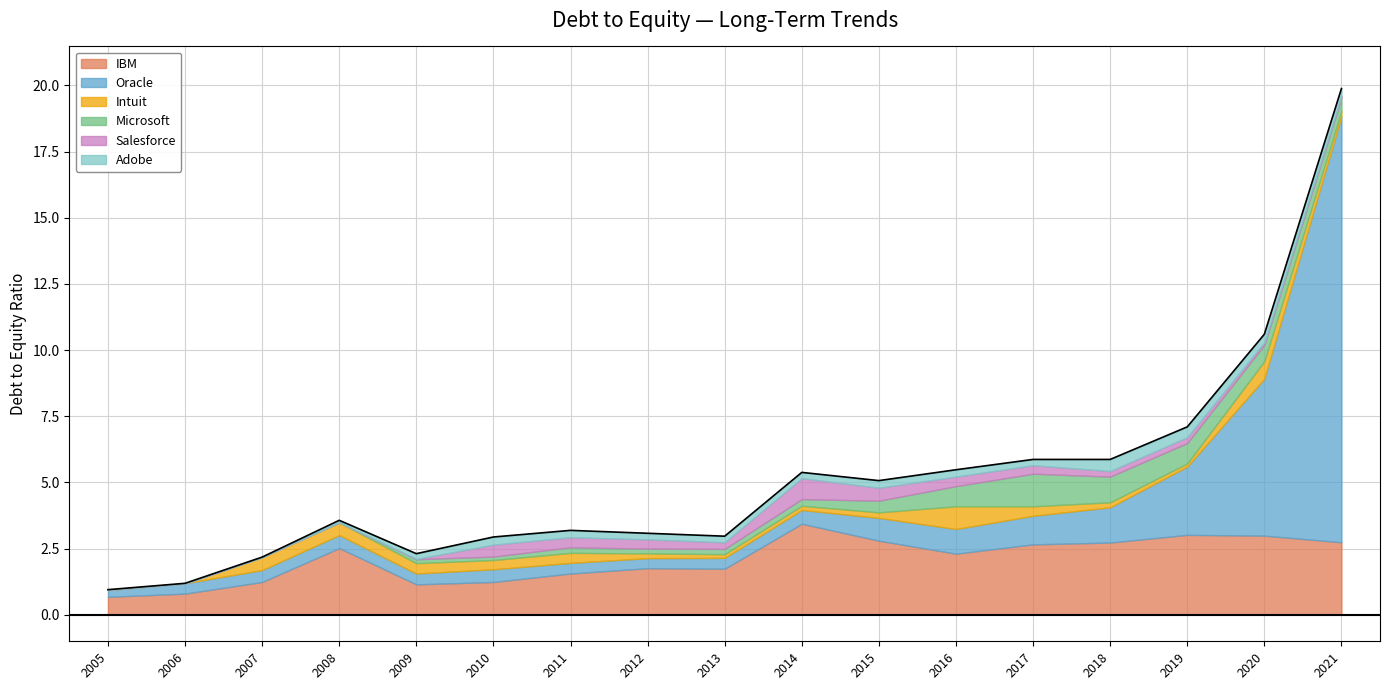

Rank the categories by Adobe value from lowest to highest.

2005, 2006, 2007, 2008, 2009, 2014, 2017, 2012, 2013, 2011, 2016, 2015, 2021, 2010, 2020, 2019, 2018